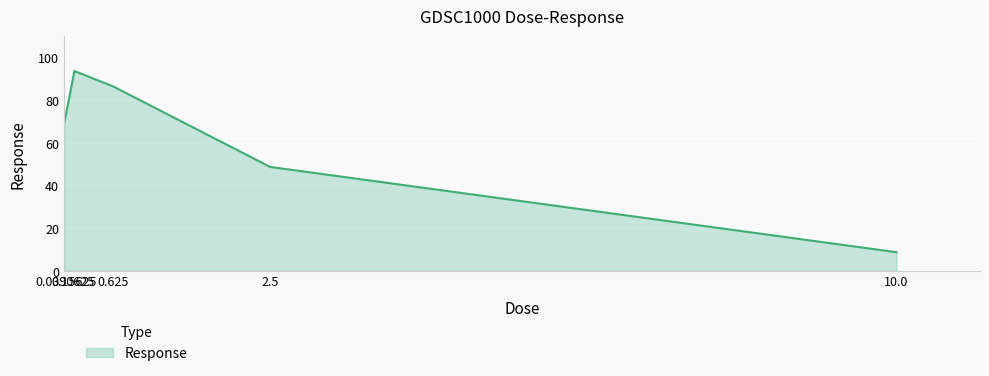

How many lines are shown in the chart?

1